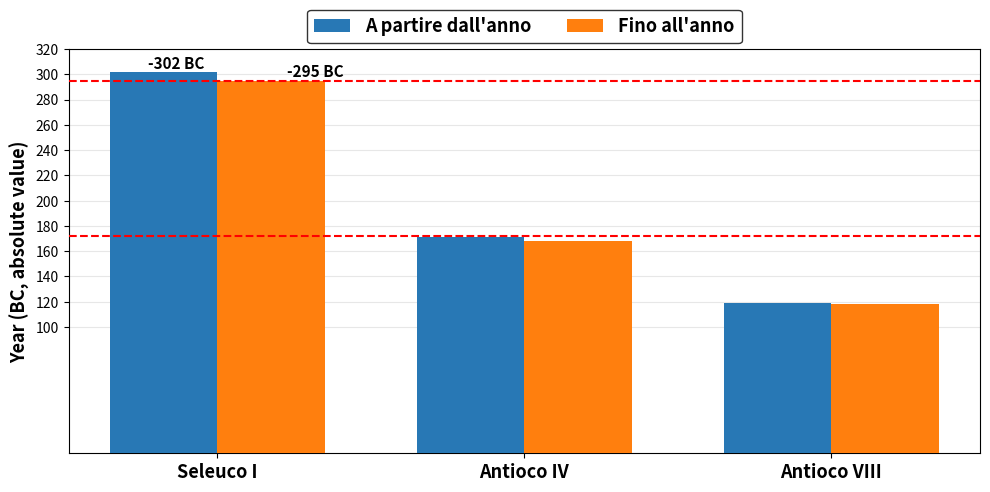

How many values in the A partire dall'anno series are below 171?

1